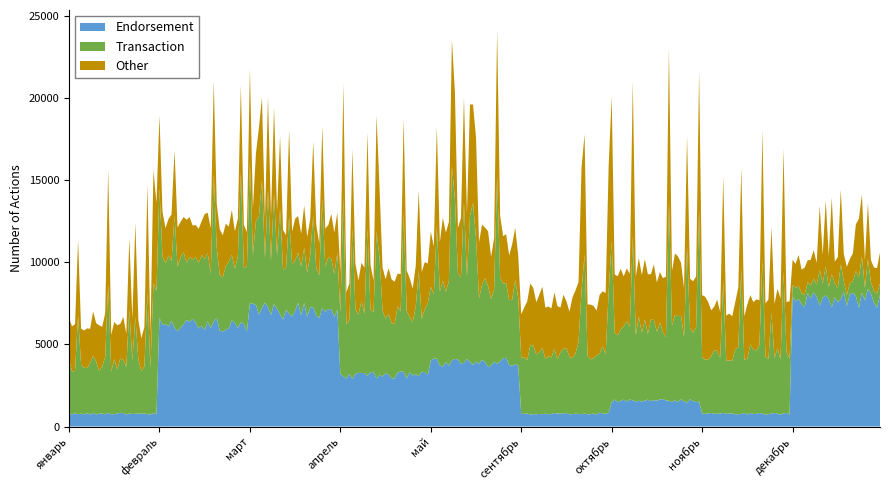

Reading left to right, transcribe all the data shown in this chart.

Endorsement: январь=1	февраль=8	март=9	апрель=4	май=5	сентябрь=1	октябрь=2	ноябрь=1	декабрь=10
Transaction: январь=4	февраль=5	март=4	апрель=5	май=6	сентябрь=5	октябрь=6	ноябрь=5	декабрь=1
Other: январь=3	февраль=3	март=3	апрель=3	май=4	сентябрь=4	октябрь=4	ноябрь=4	декабрь=2